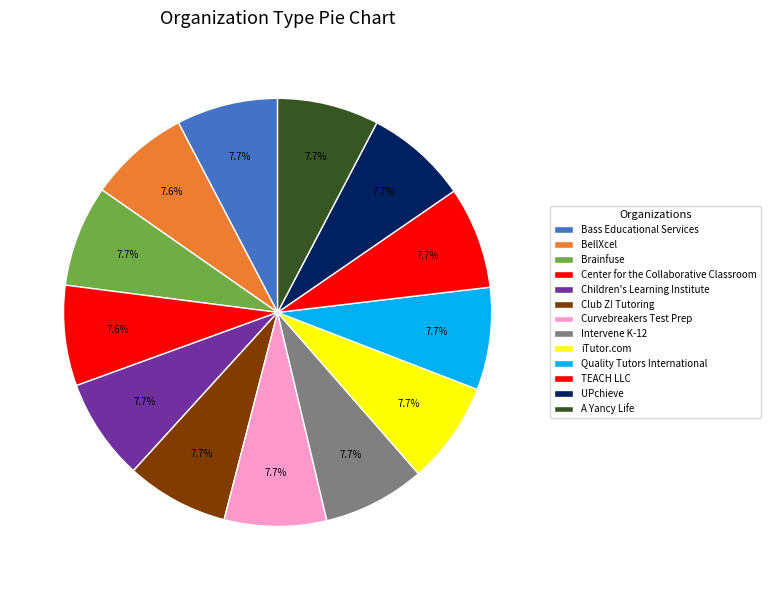

True or false: Bass Educational Services accounts for 8% of the total.

True